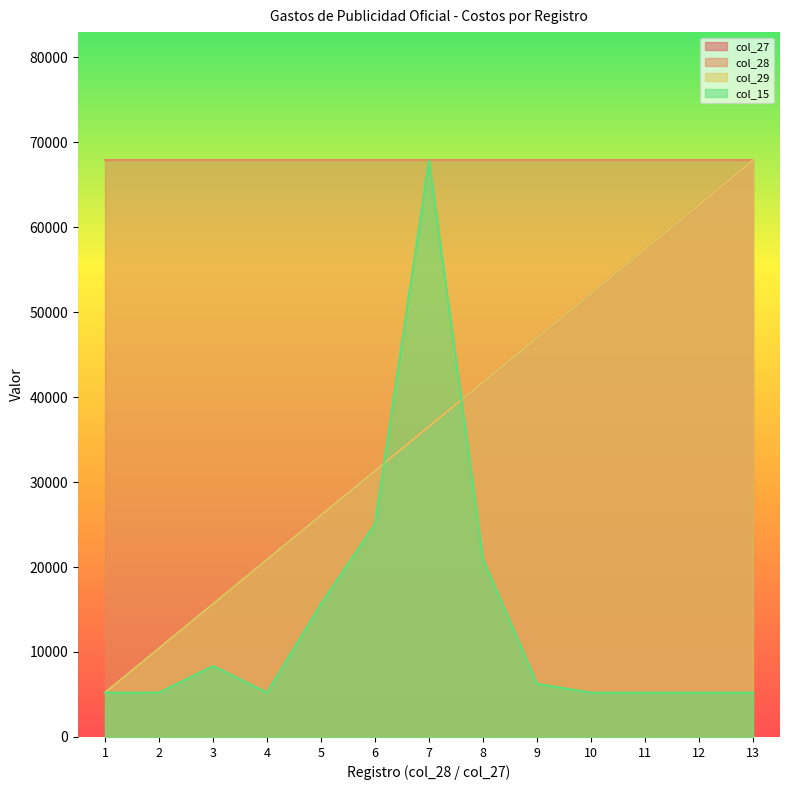

Read the col_29 value at 7.

36540